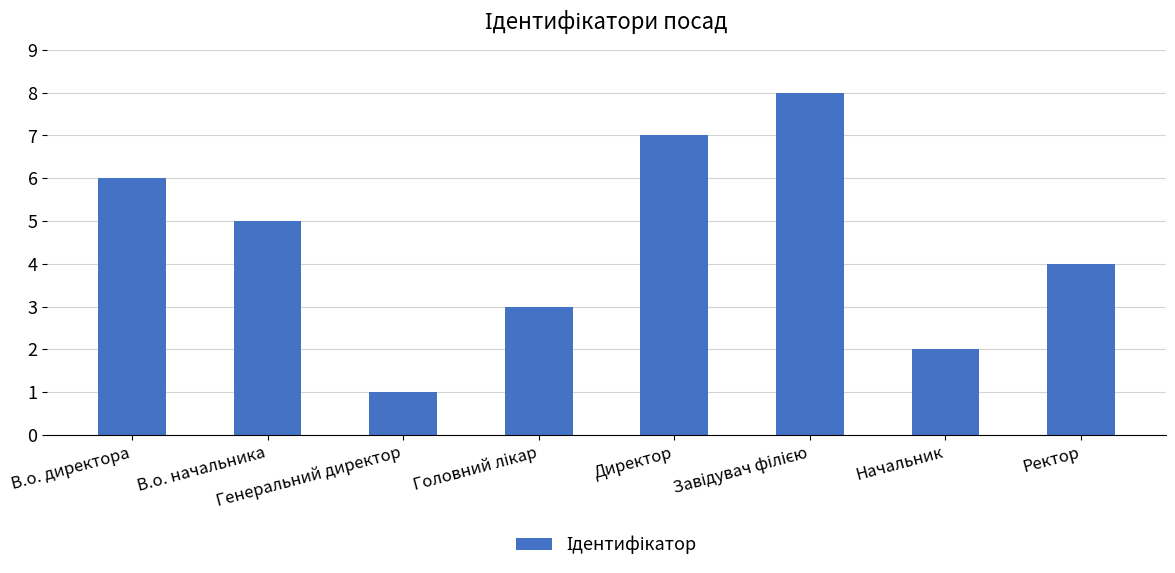

How many values are between 3 and 7?

5